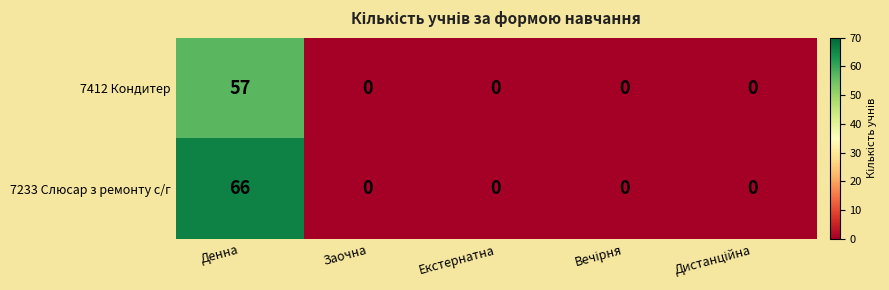

True or false: 7412 Кондитер has a value of 57 at Денна.

True